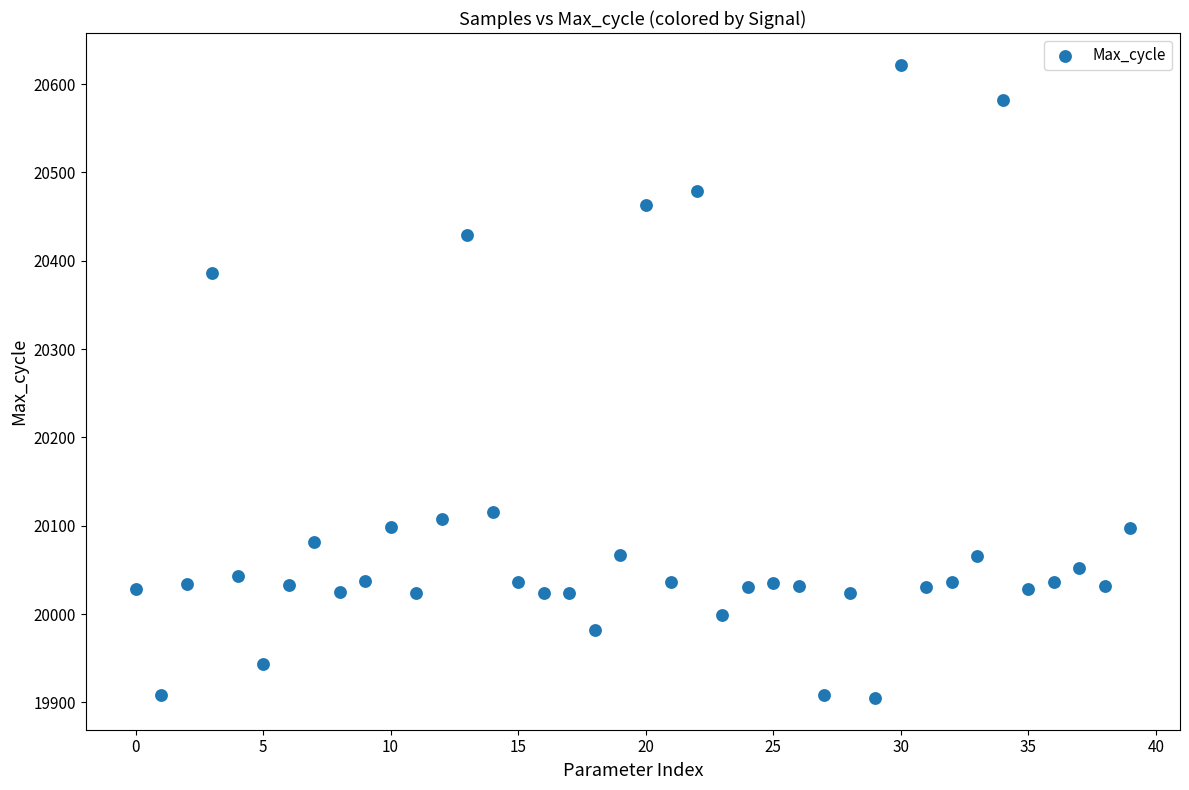

What is the range of Y values (max minus min)?

717